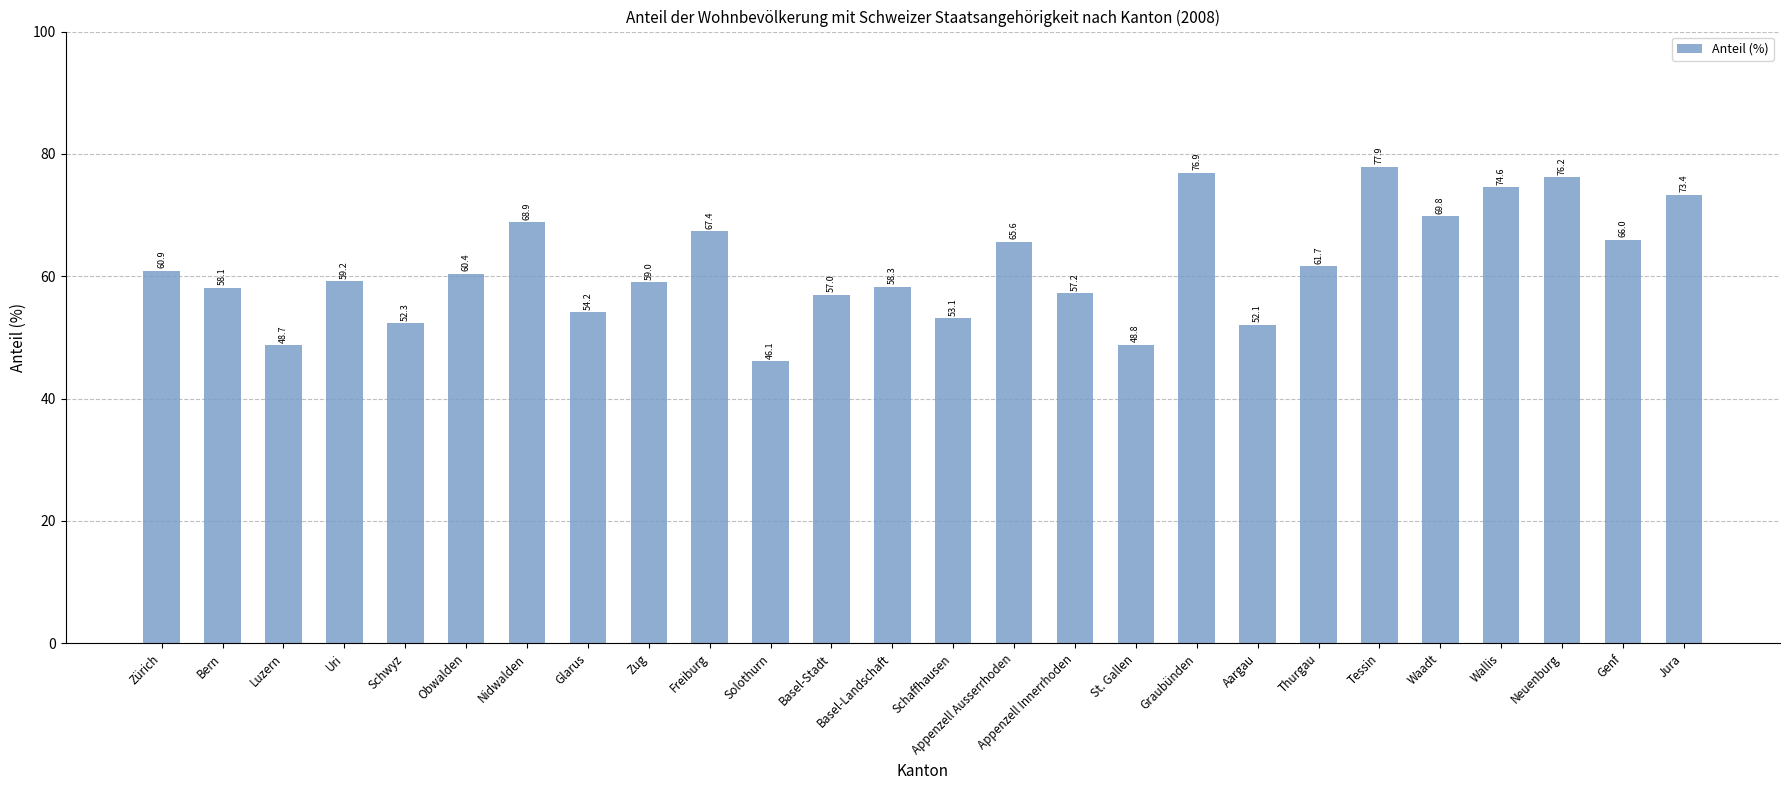

What is the smallest value displayed?

46.1